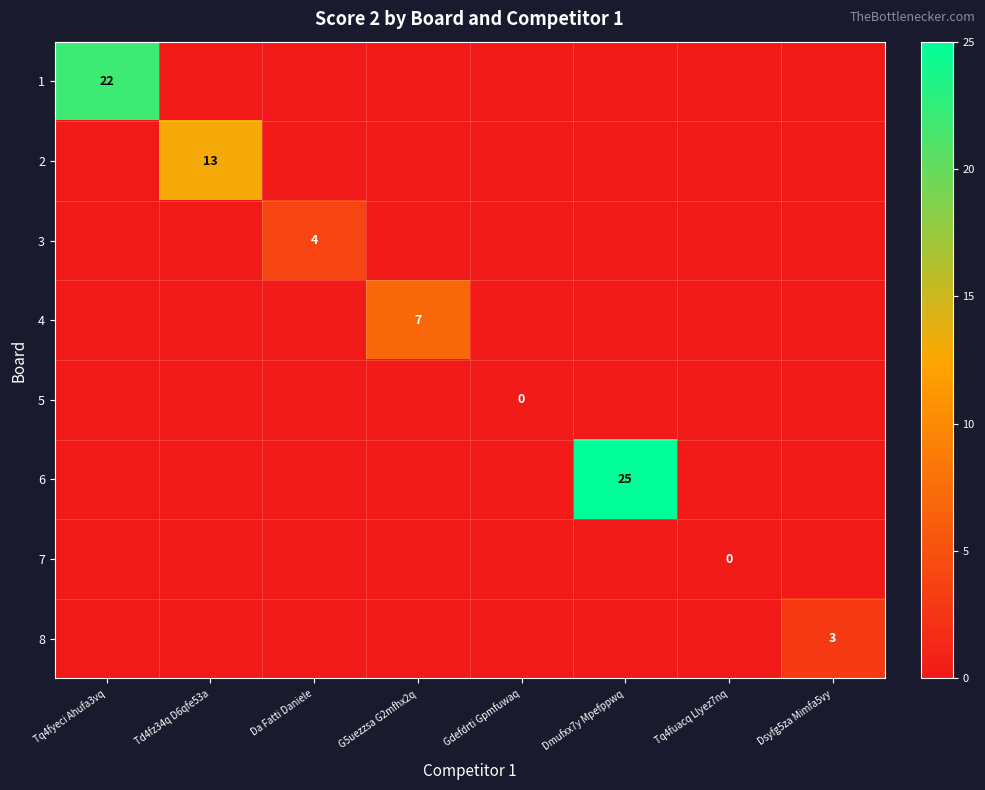

The value of 4 at G5uezzsa G2mfhx2q is 7. True or false?

True